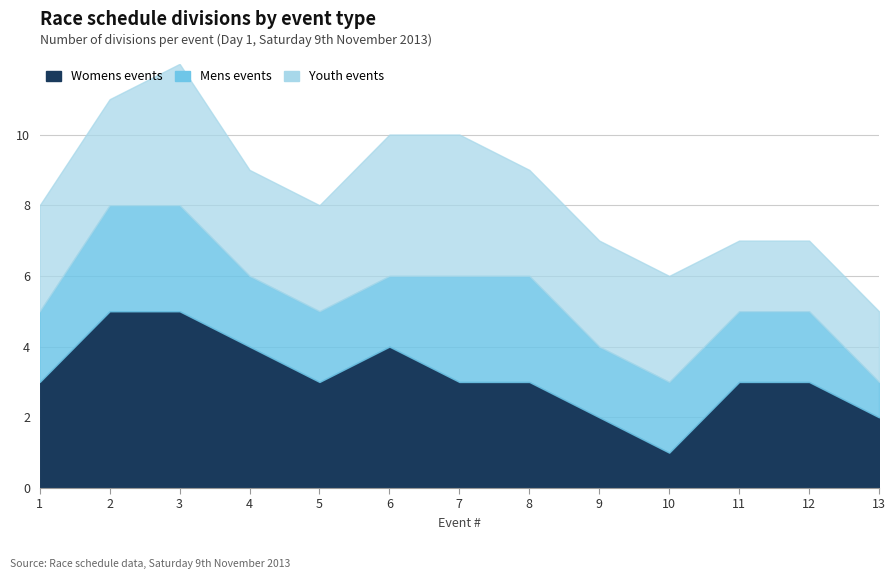

How many data points does each series have?

13